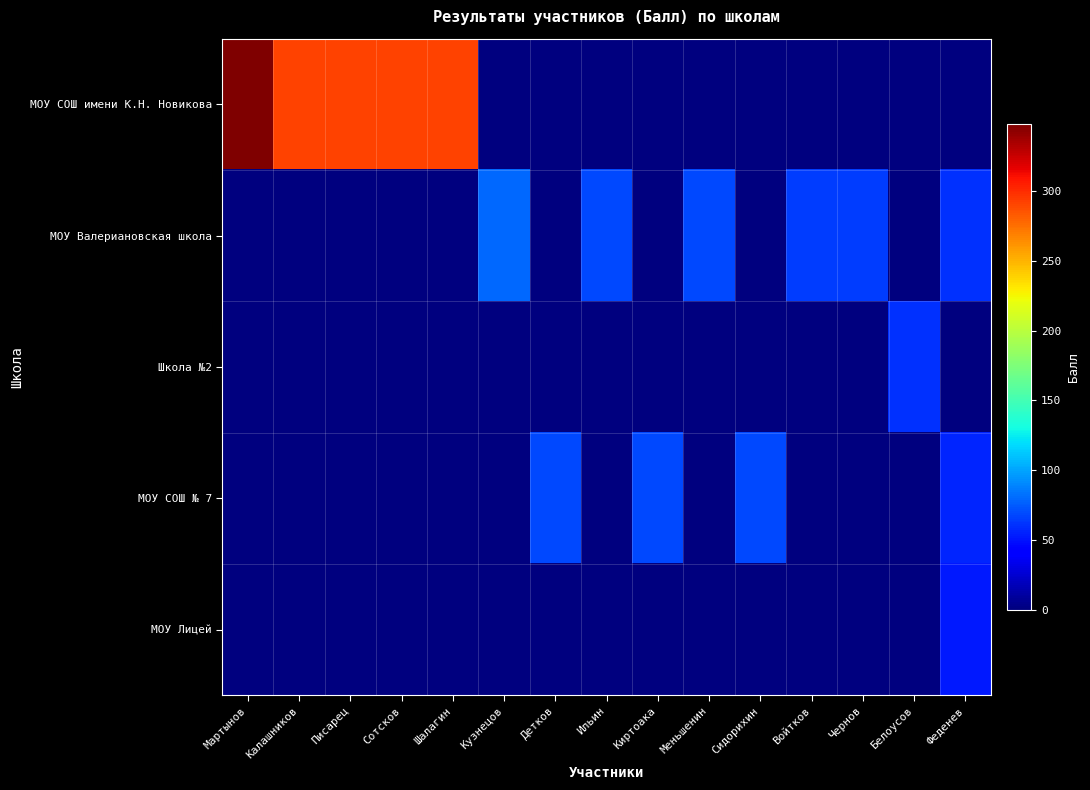

At Мартынов, list the series in order from largest to smallest.

МОУ СОШ имени К.Н. Новикова, МОУ Валериановская школа, Школа №2, МОУ СОШ № 7, МОУ Лицей